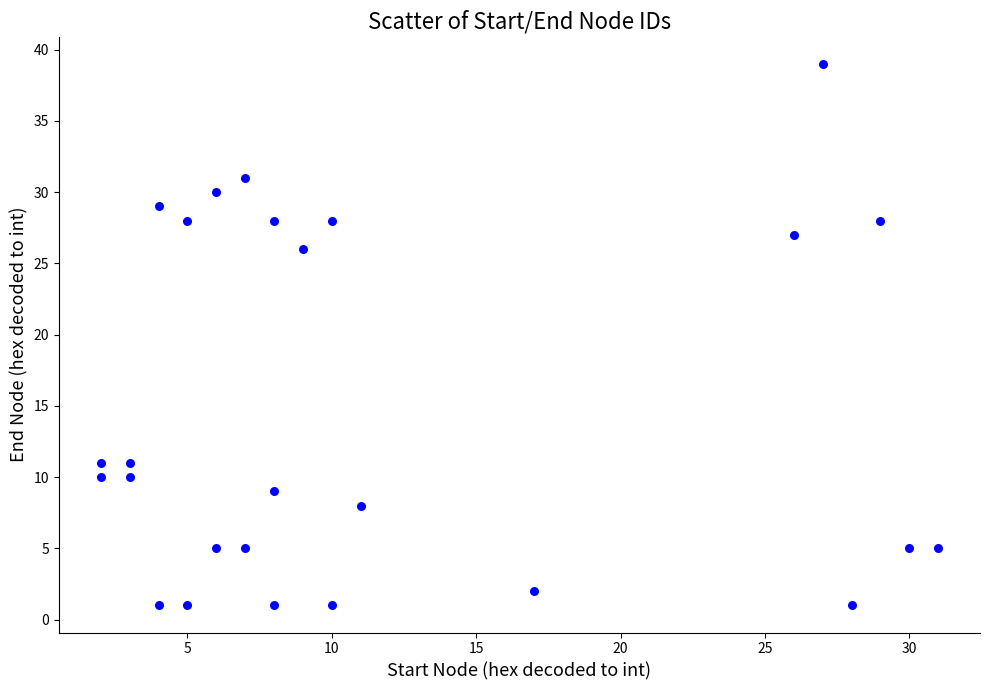

What Y value in the scatter plot is closest to 20?

26